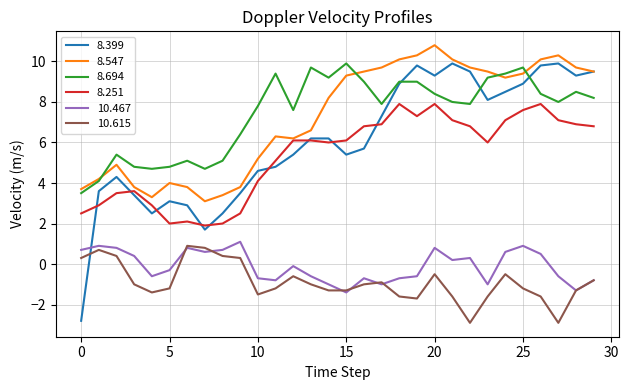

What is the maximum value for 10.615?

0.9